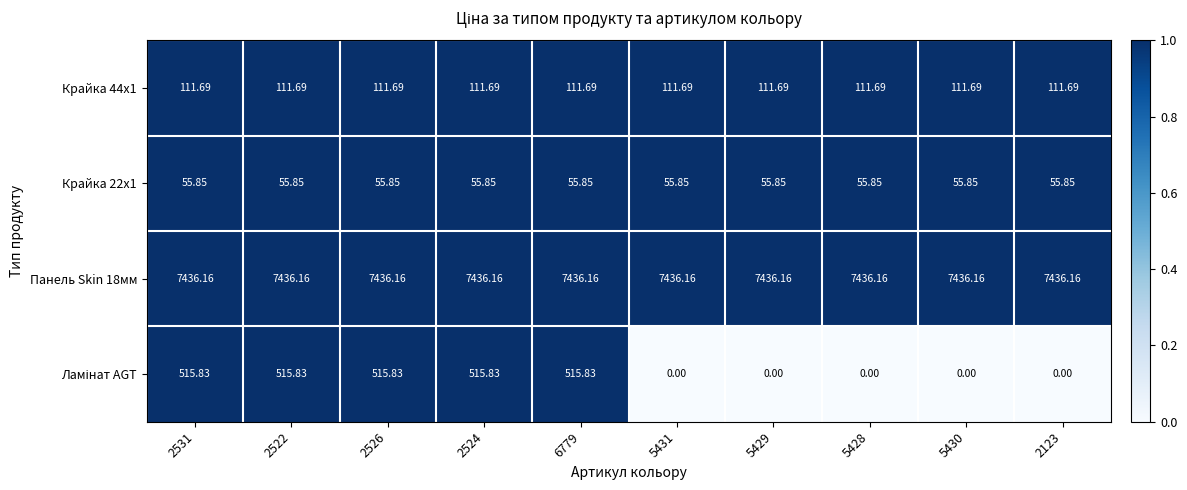

Is the value of Крайка 44x1 at 6779 greater than the value of Крайка 22x1 at 2524?

Yes